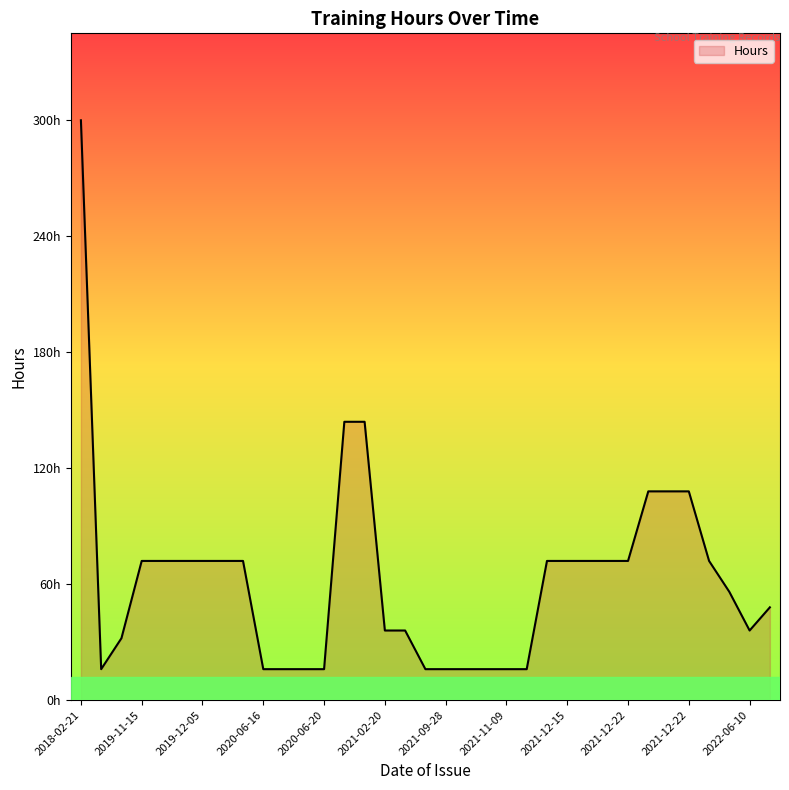

What is the difference between the second highest and minimum values?

128